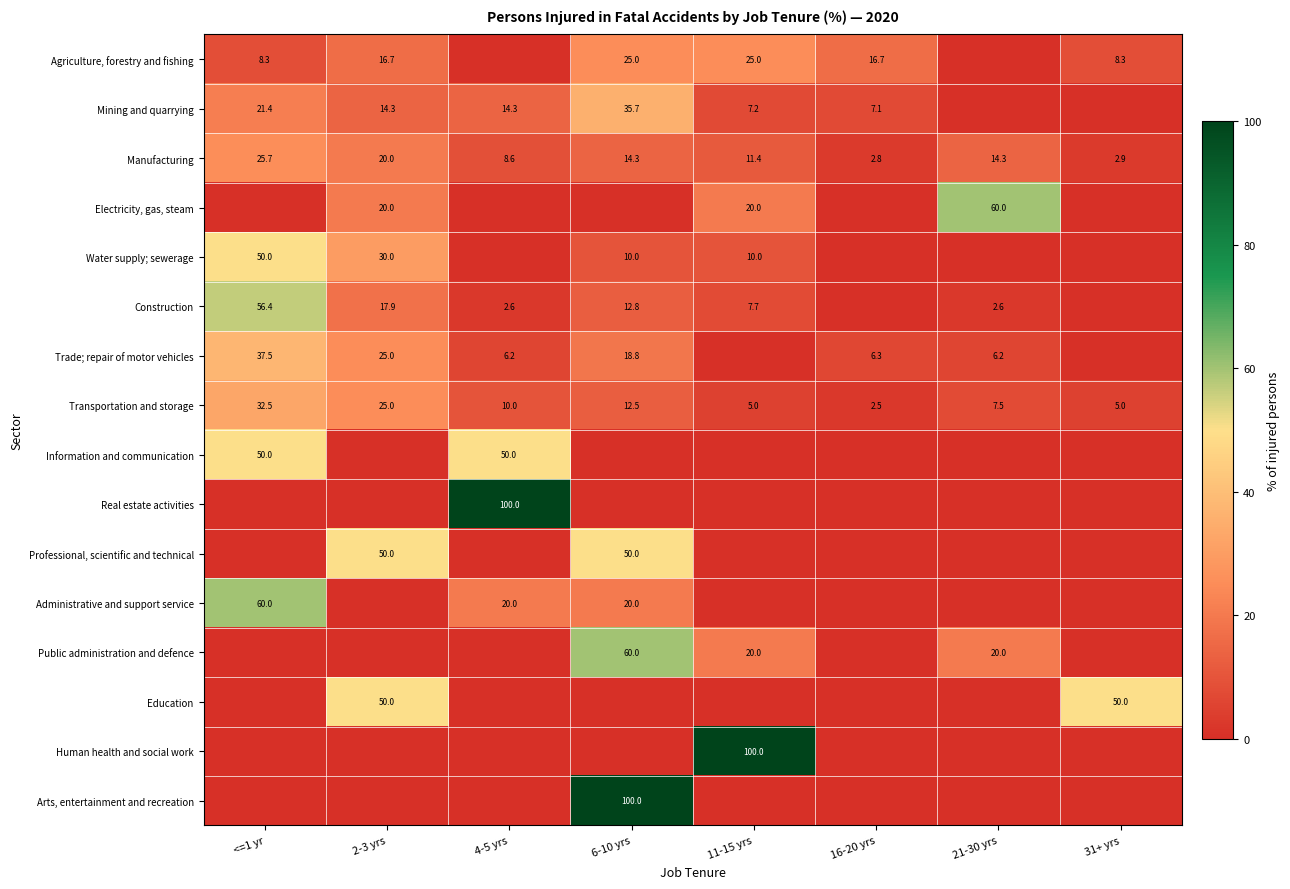

What value does the Manufacturing series have at 31+ yrs?

2.9